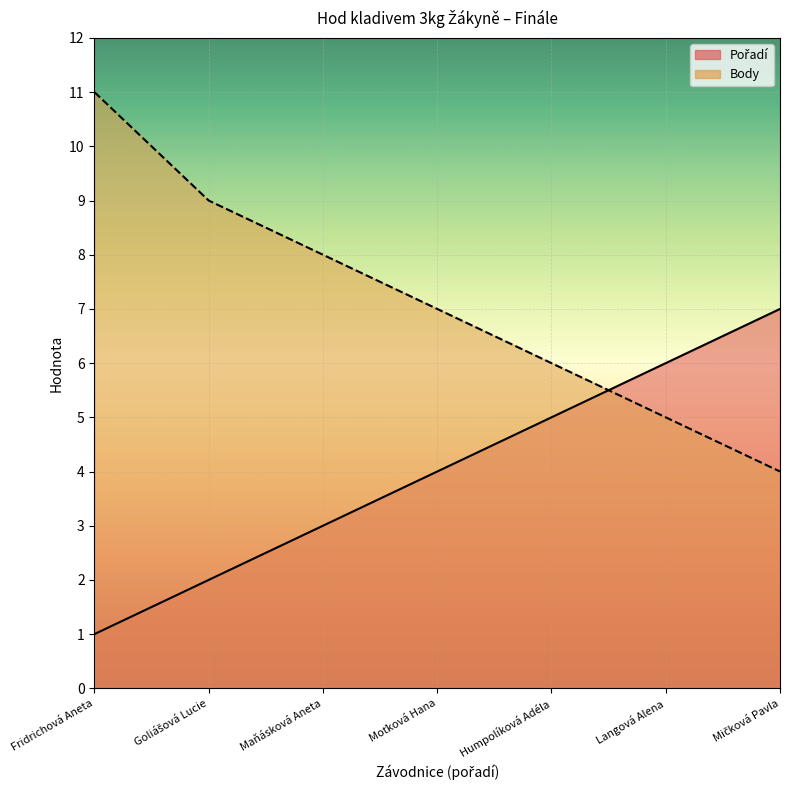

How many lines are shown in the chart?

2